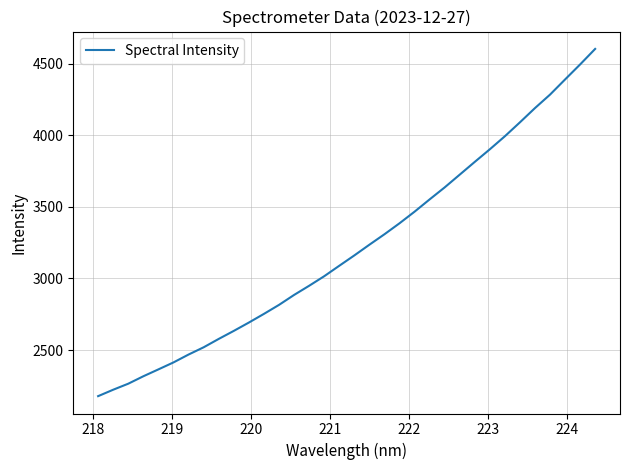

Is this an area chart (filled region under the line)?

No